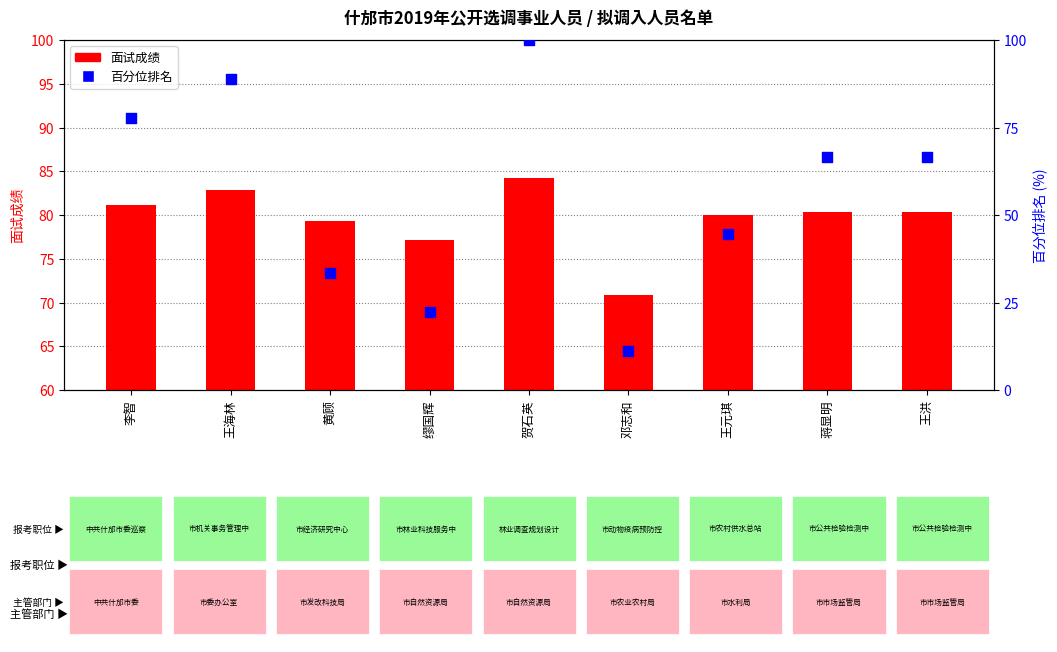

Is the value of 面试成绩 at 邓志和 greater than the value of 百分位排名 at 黄顾?

Yes